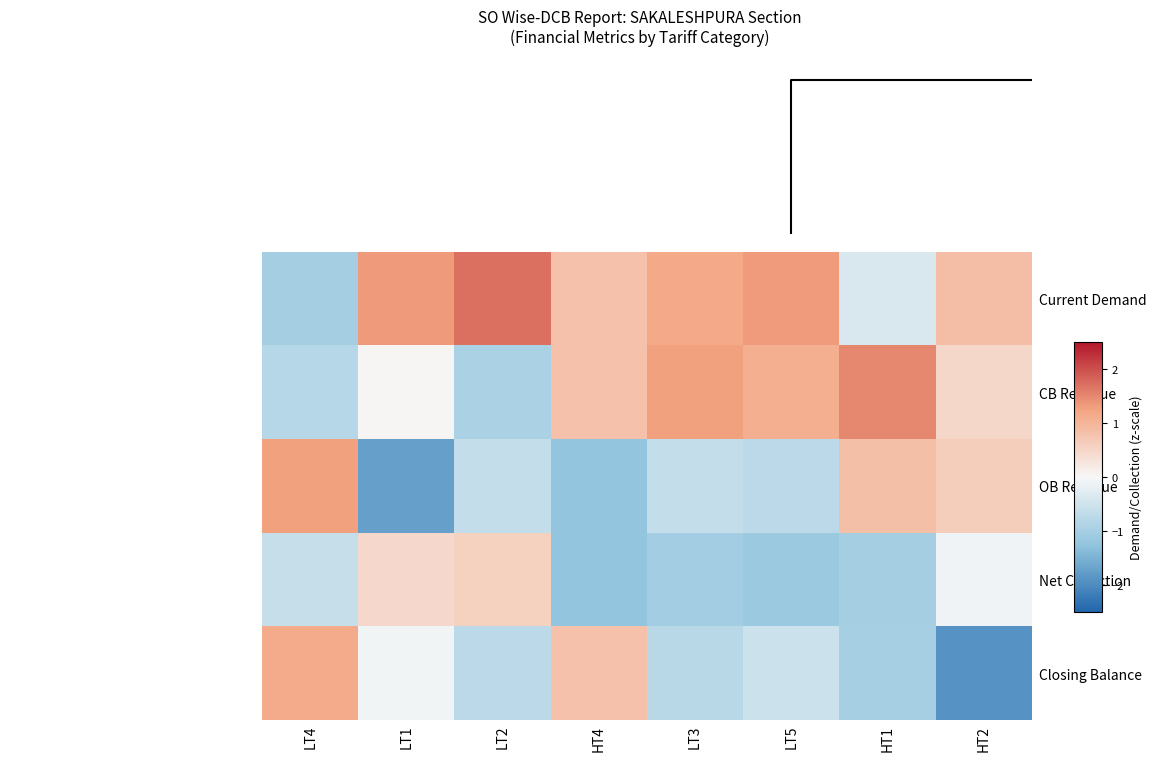

Reading left to right, extract all data points from this chart.

Current Demand: LT4=-1.0	LT1=1.3	LT2=1.7	HT4=0.8	LT3=1.2	LT5=1.3	HT1=-0.4	HT2=0.9
CB Revenue: LT4=-0.8	LT1=0.0	LT2=-0.9	HT4=0.8	LT3=1.3	LT5=1.1	HT1=1.5	HT2=0.5
OB Revenue: LT4=1.3	LT1=-1.7	LT2=-0.6	HT4=-1.2	LT3=-0.6	LT5=-0.7	HT1=0.8	HT2=0.6
Net Collection: LT4=-0.6	LT1=0.5	LT2=0.6	HT4=-1.2	LT3=-1.0	LT5=-1.1	HT1=-1.0	HT2=-0.1
Closing Balance: LT4=1.1	LT1=-0.1	LT2=-0.7	HT4=0.8	LT3=-0.8	LT5=-0.5	HT1=-1.0	HT2=-1.9